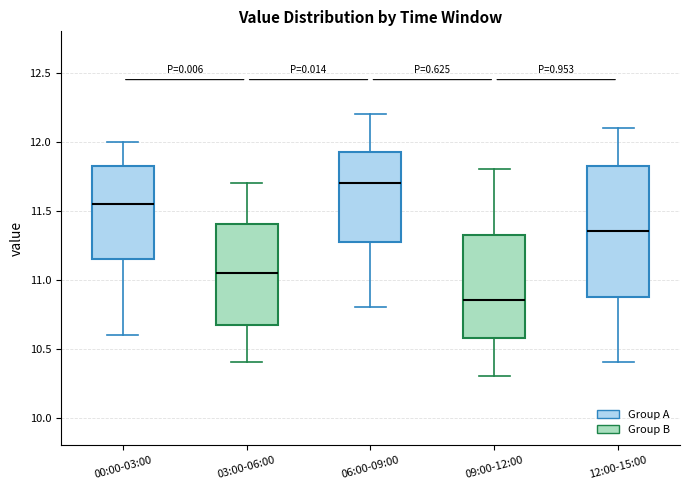

Which box's median line is the lowest?

09:00-12:00